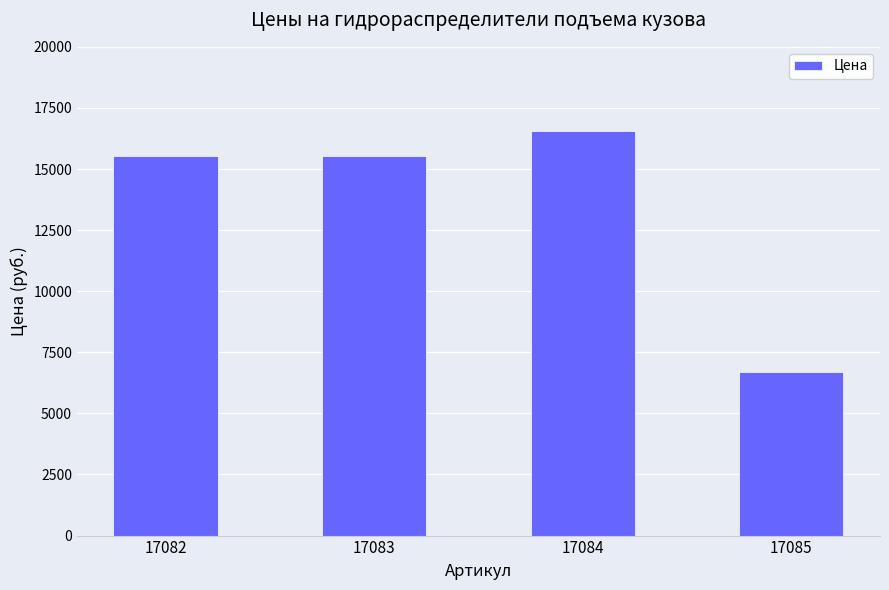

How many distinct data groups are displayed?

1